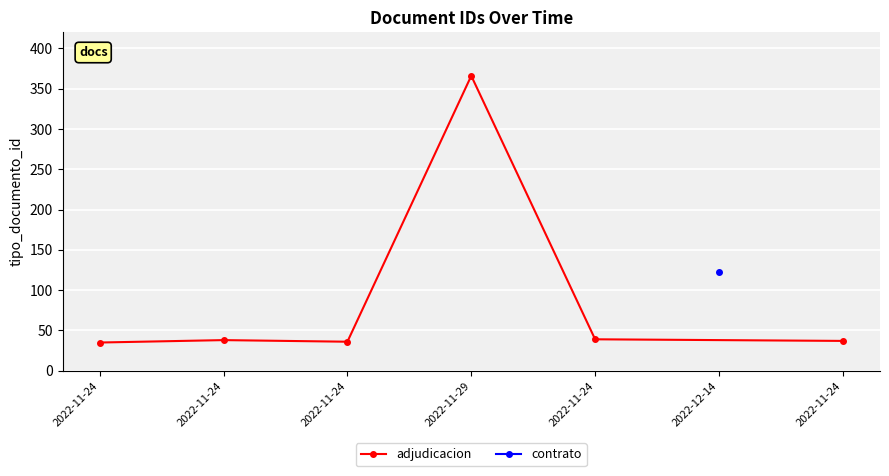

True or false: there are more than 2 points higher than both neighbors.

False